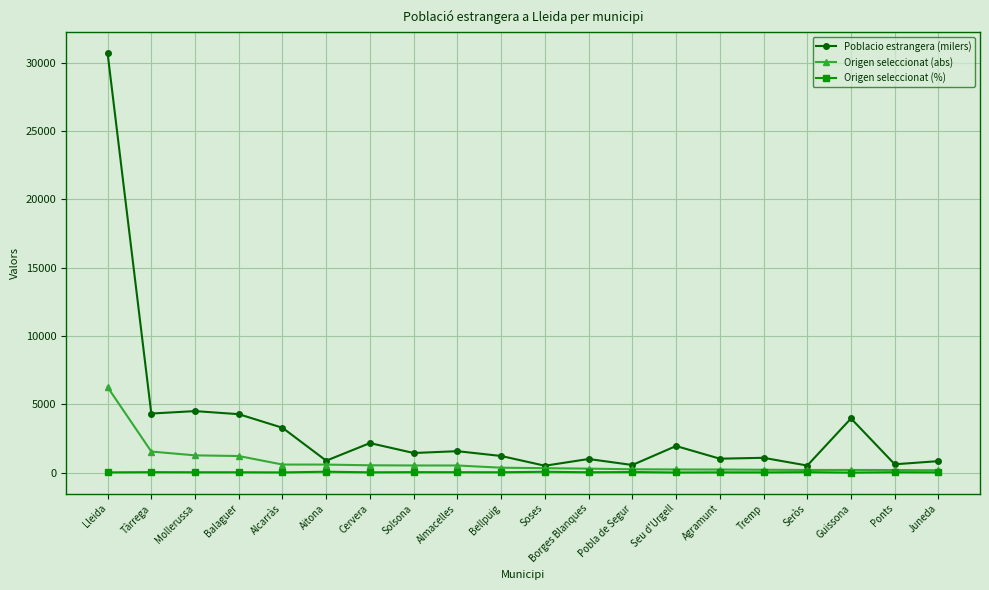

At which category is the sum across all series the highest?

Lleida